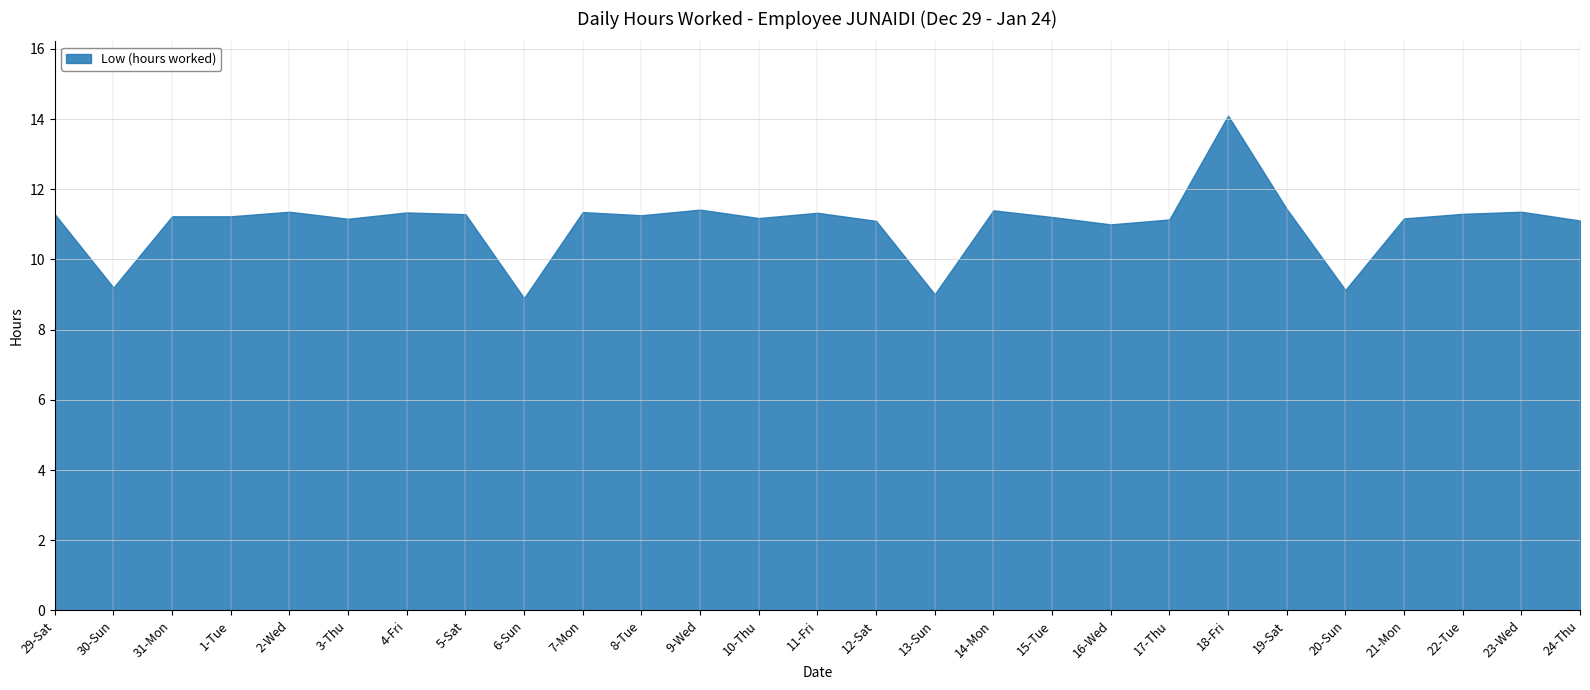

Where is the first local maximum?

2-Wed